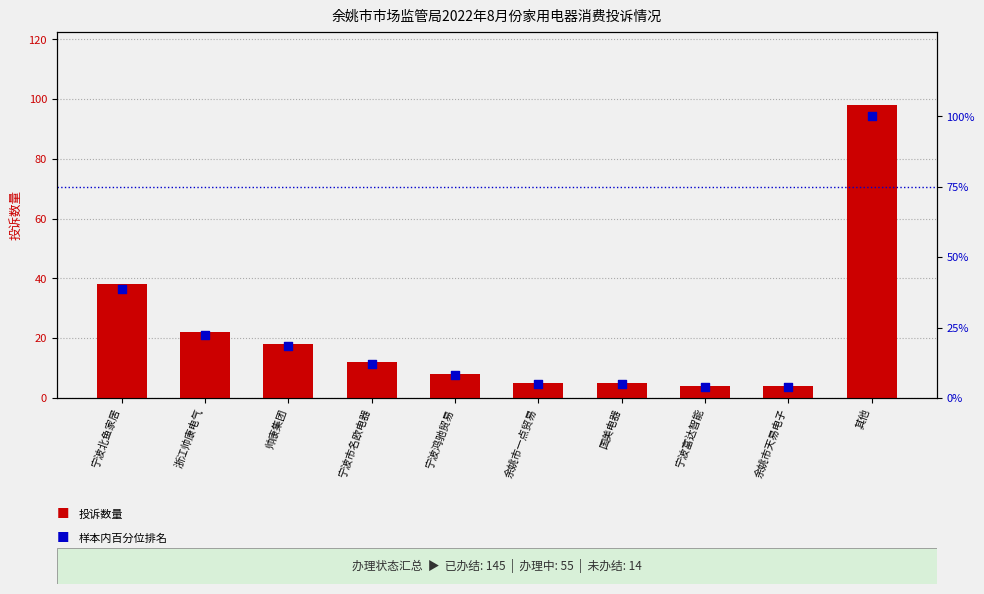

Which series has the largest total across all categories?

percentile rank within sample